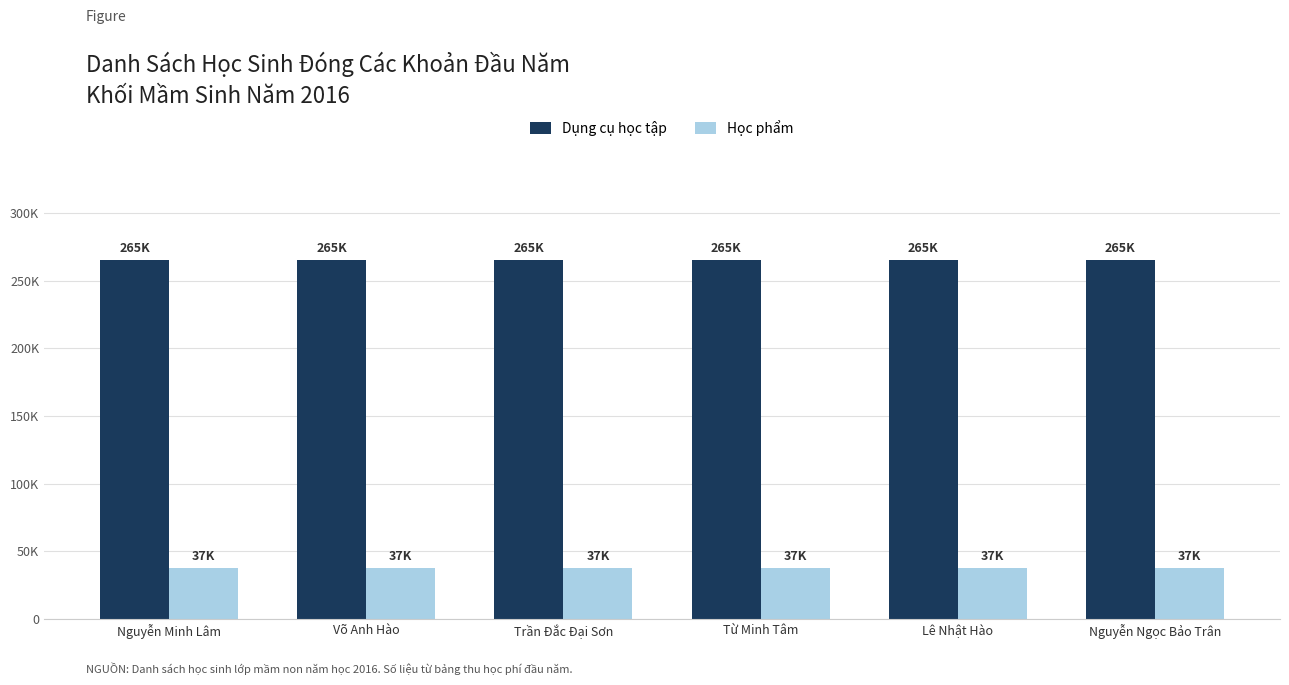

Reading left to right, list all the values displayed in this chart.

Dụng cụ học tập: 265000	265000	265000	265000	265000	265000
Học phẩm: 37500	37500	37500	37500	37500	37500